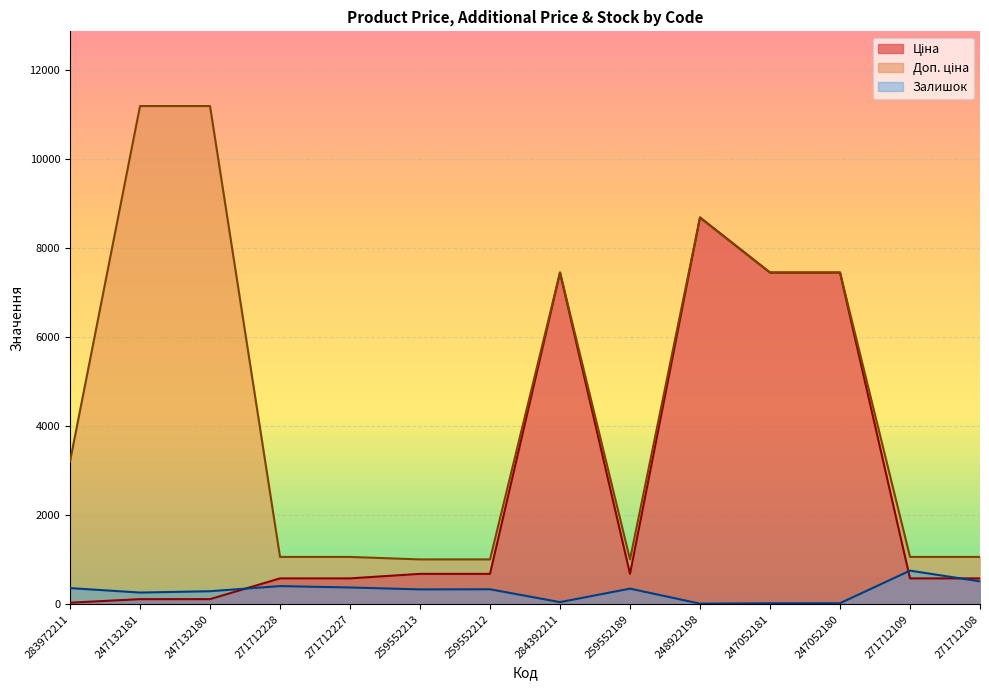

What position from the left is 271712228?

4